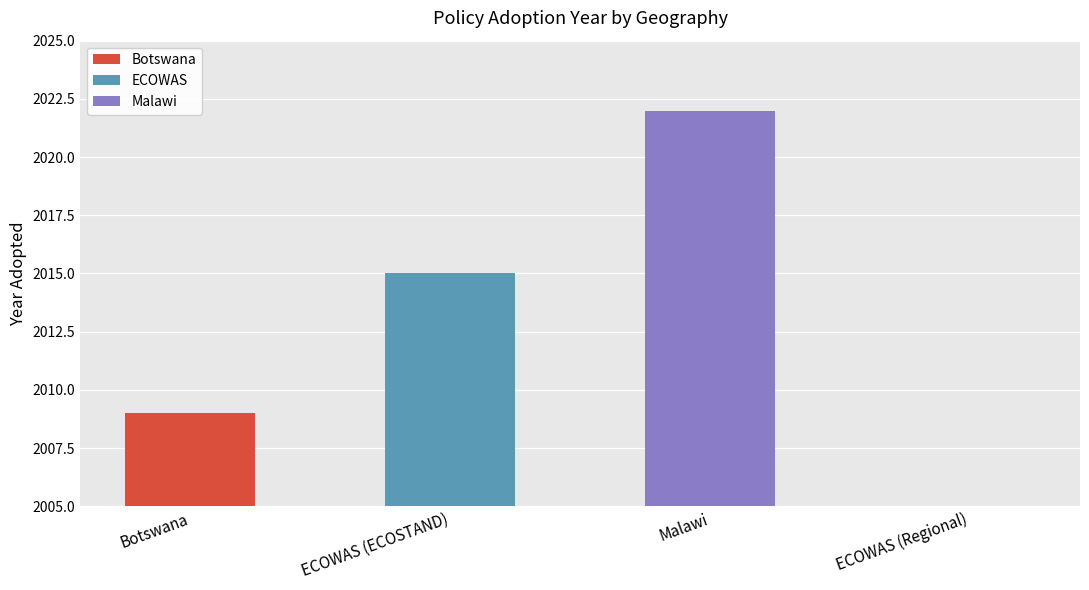

What is the difference between the maximum and minimum values?

2022